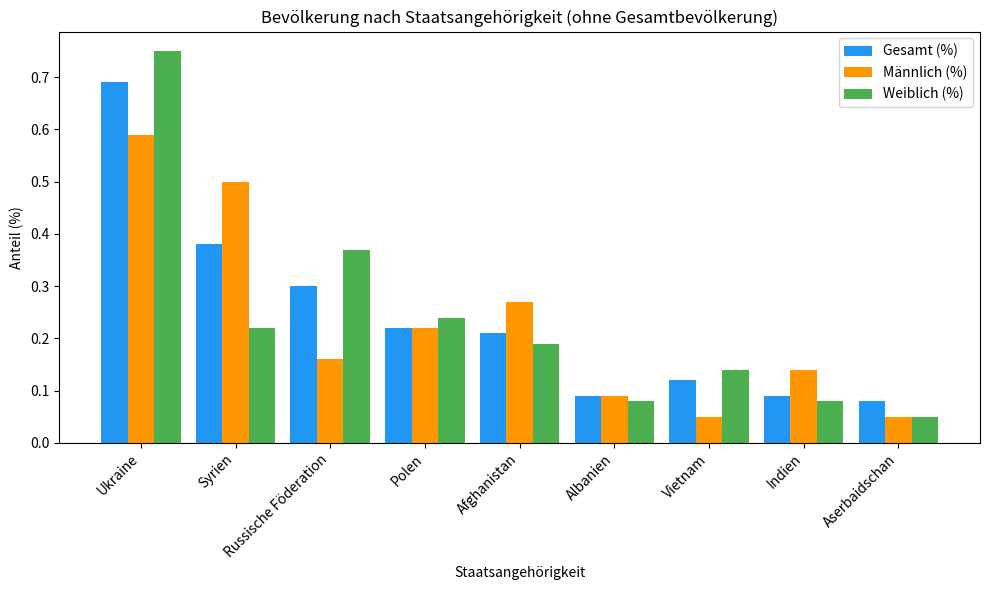

List the series in order of their overall mean, highest first.

Gesamt (%), Weiblich (%), Männlich (%)